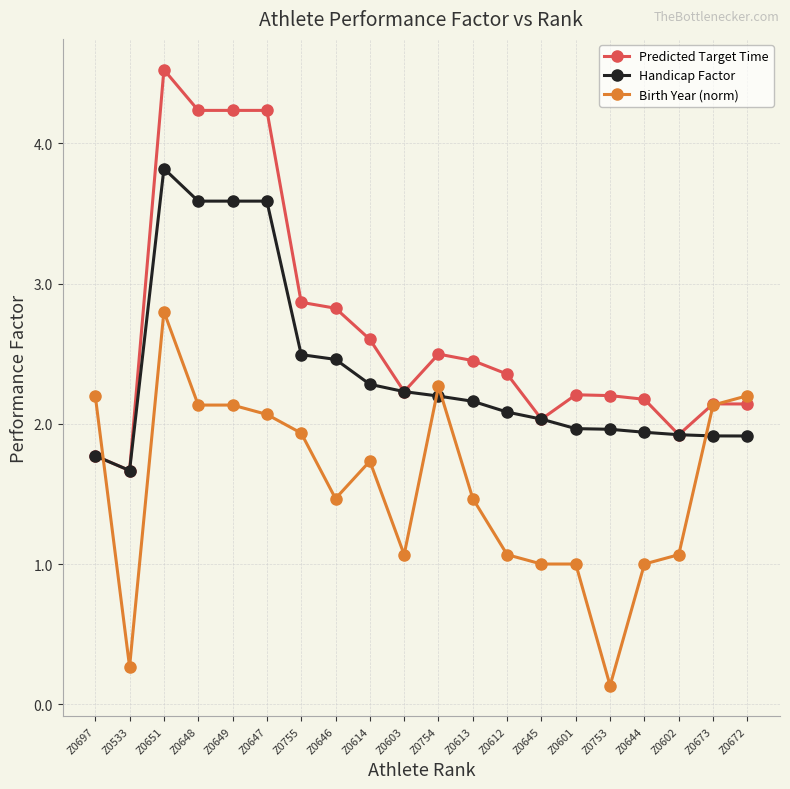

Which series has the largest total across all categories?

Predicted Target Time